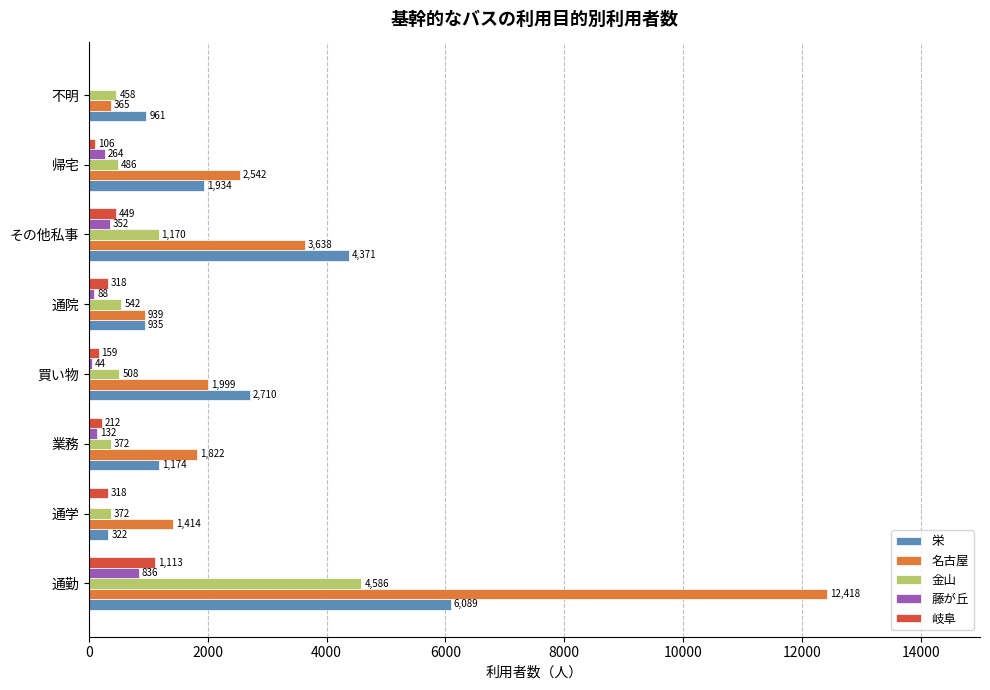

Which label corresponds to the largest value in the chart?

通勤